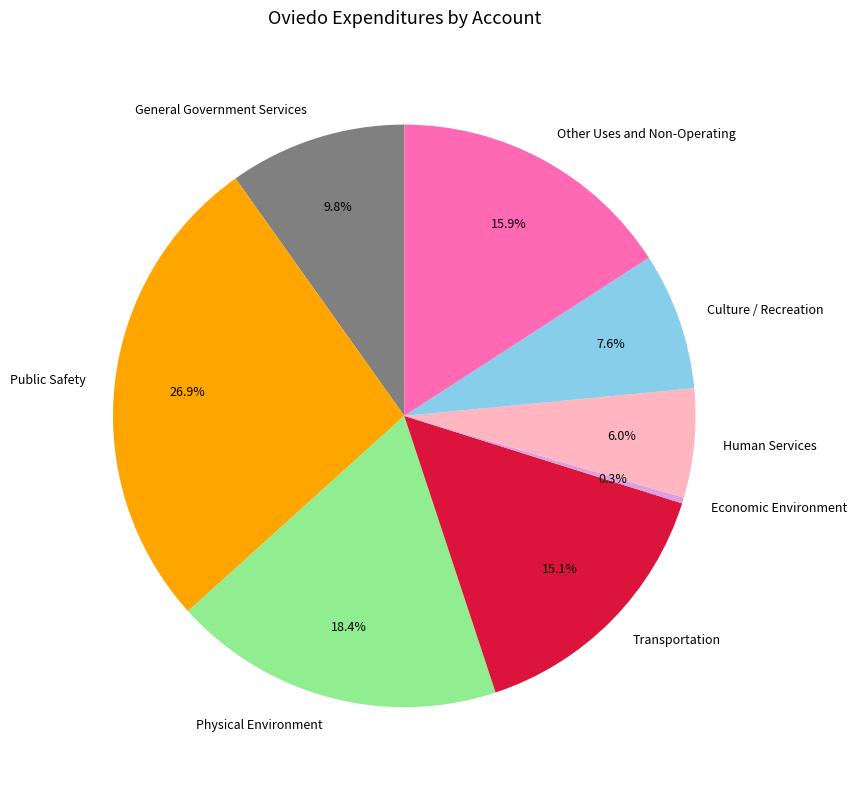

What percentage is the Other Uses and Non-Operating slice, to the nearest percent?

16%